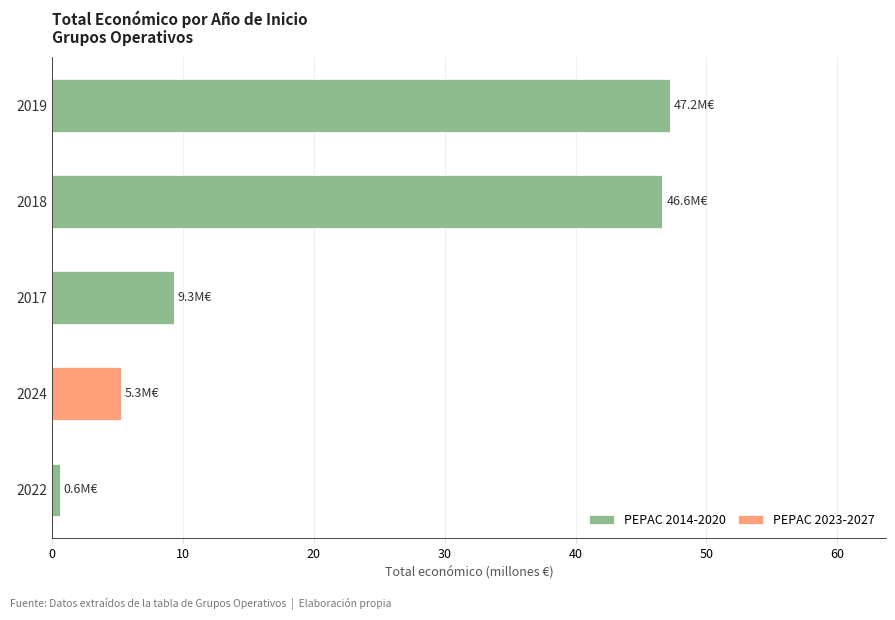

What is the total value across all series at 2017?

9.3